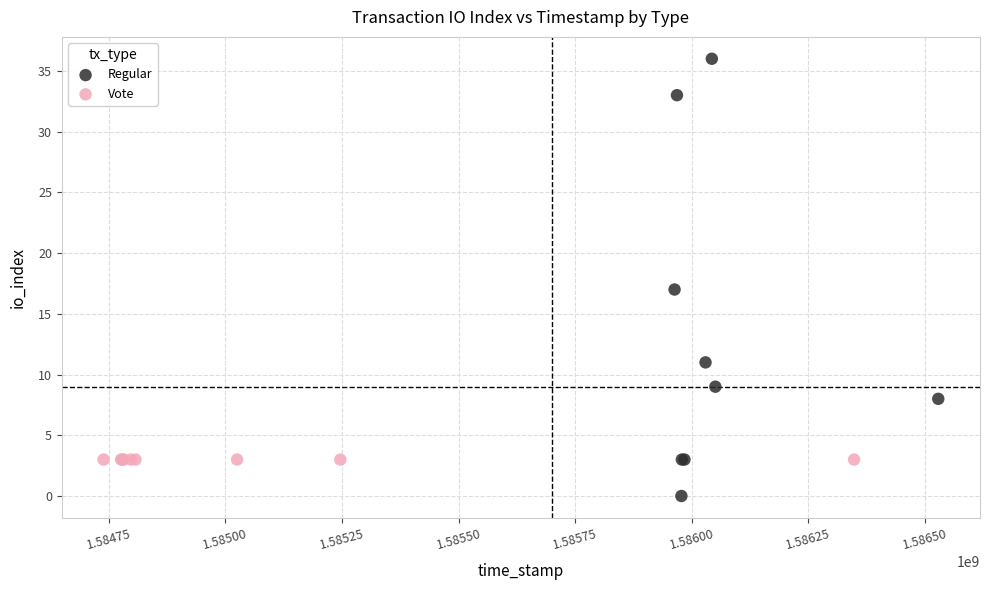

Which series reaches the minimum Y coordinate?

Regular